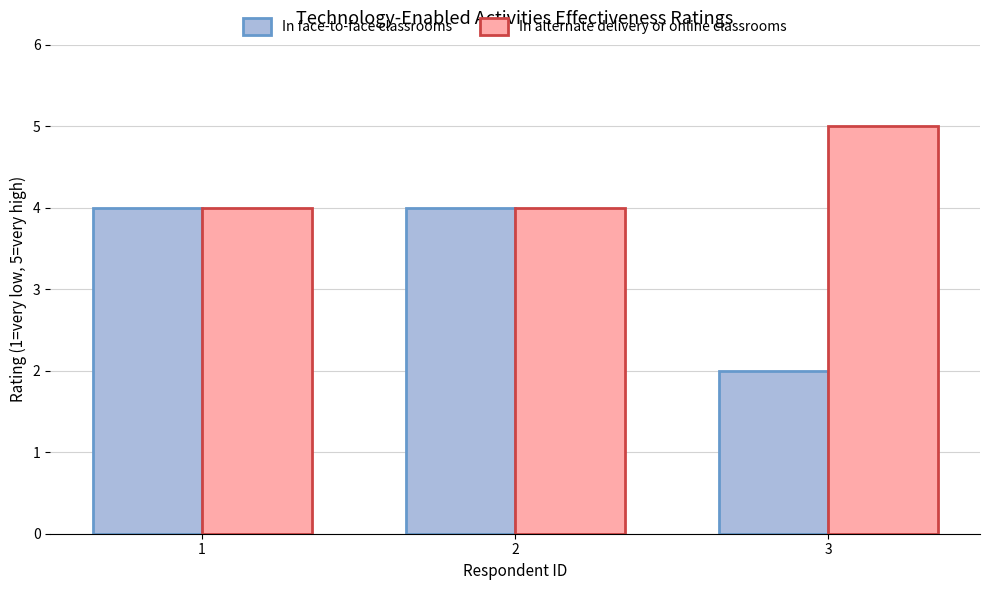

Are the bars horizontal?

No